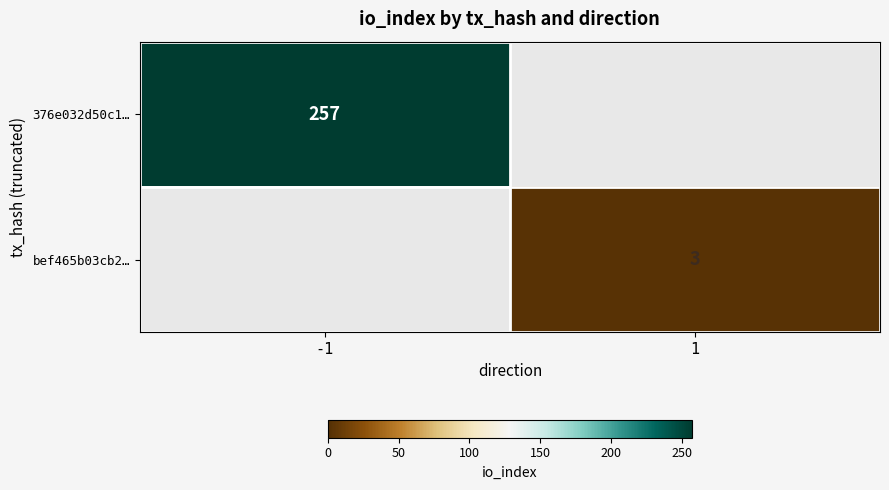

The value of bef465b03cb2… at 1 is 1. True or false?

False